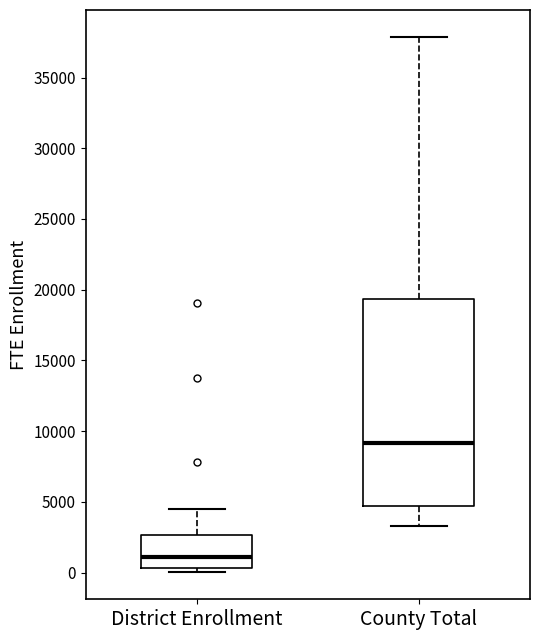

Reading left to right, transcribe this box plot: for each box, give where its median line is, the range the box spans, and where its two whiskers end, as read against the y-axis. The values are not printed on the chart, so give them approximately, as read against the axis.

District Enrollment: median 1000, box 500 to 2500, whiskers 0 to 4500
County Total: median 9000, box 4500 to 19500, whiskers 3500 to 38000